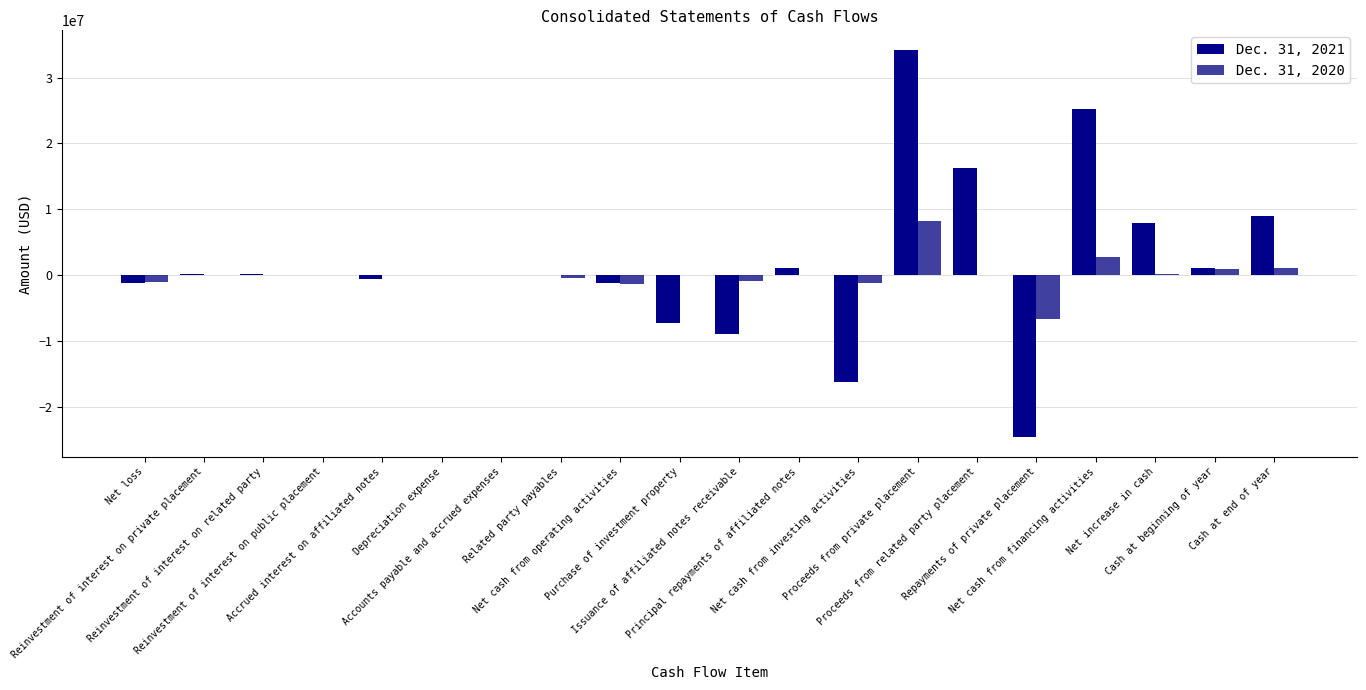

What position from the left is Cash at beginning of year?

19